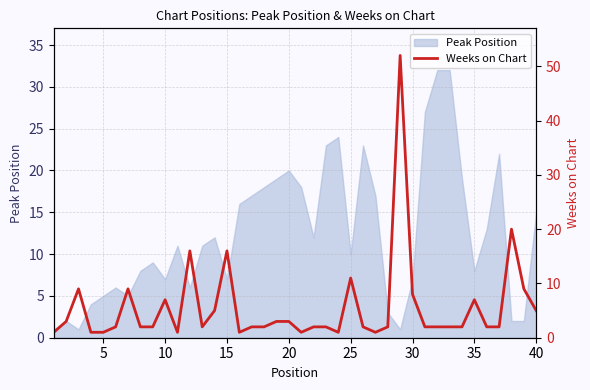

What is the smallest value displayed?

1